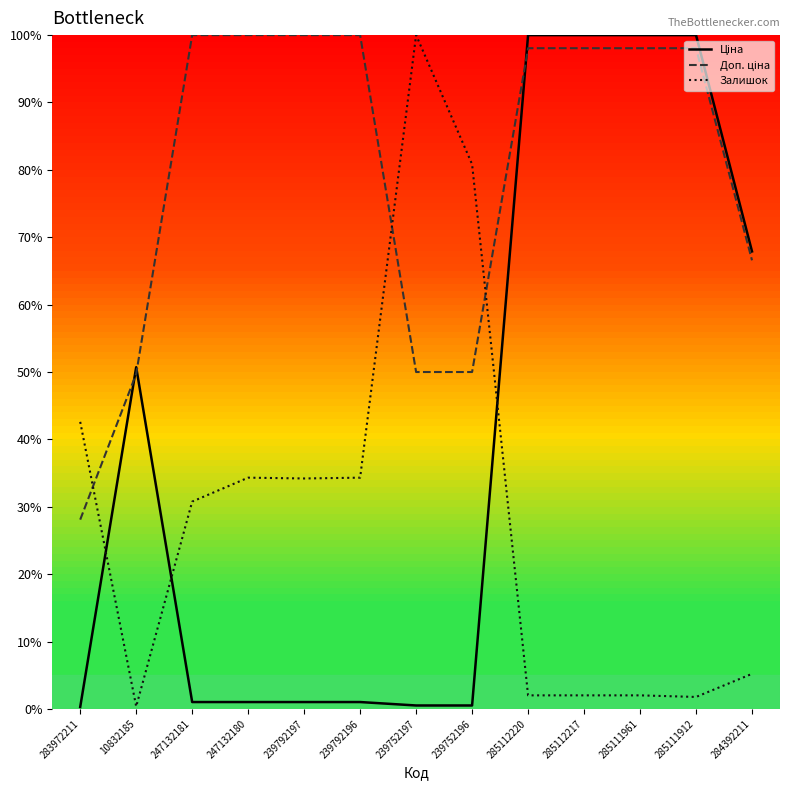

The value of Залишок at 284392211 is 5.2. True or false?

True